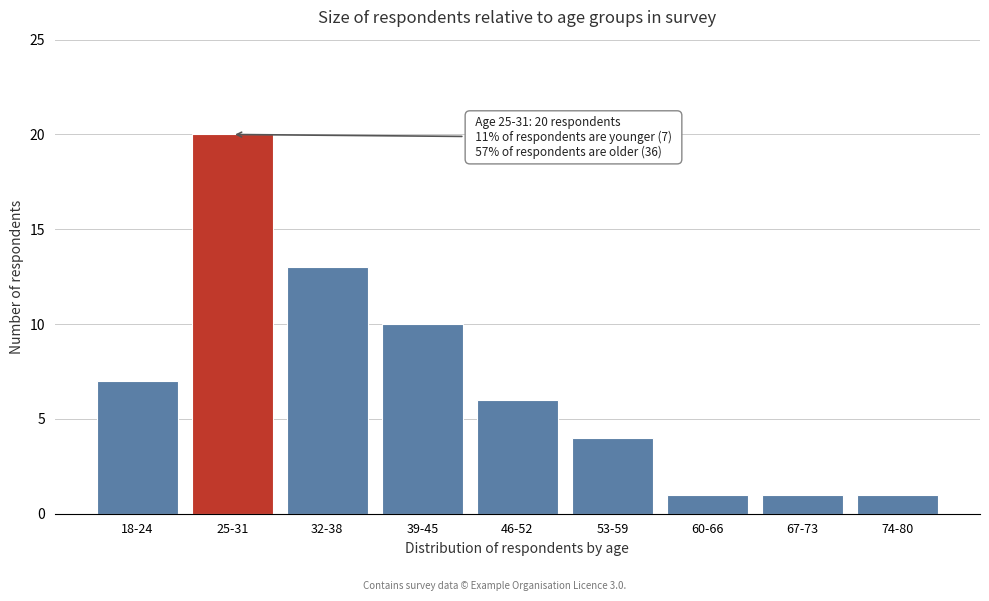

Reading right to left, list all the values displayed in this chart.

74-80=1	67-73=1	60-66=1	53-59=4	46-52=6	39-45=10	32-38=13	25-31=20	18-24=7